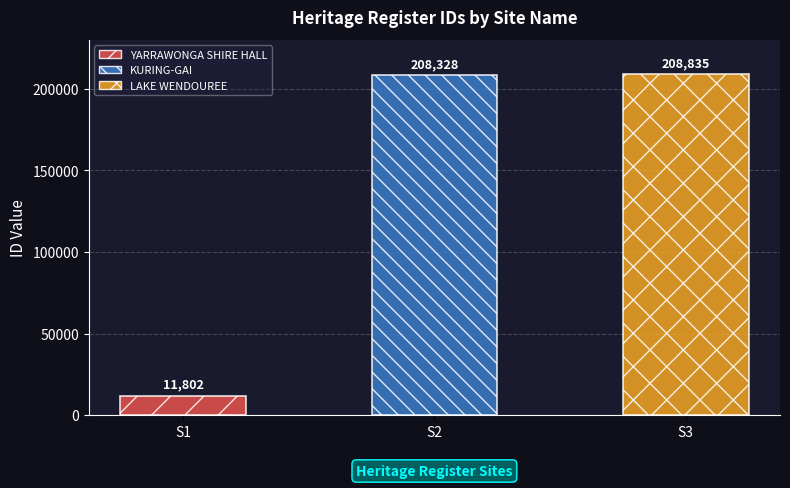

Read the value at LAKE WENDOUREE.

208835